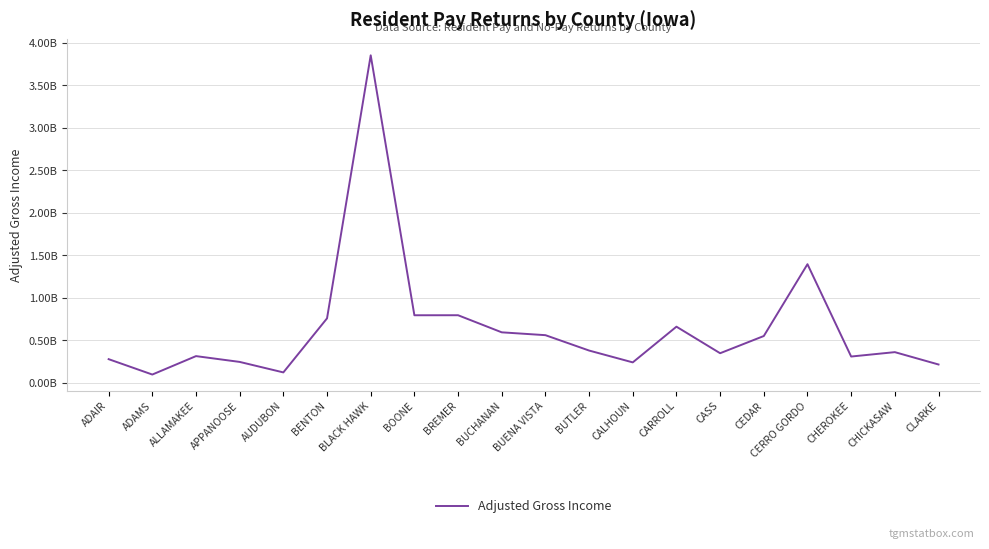

What is the label of the 2nd point from the right?

CHICKASAW